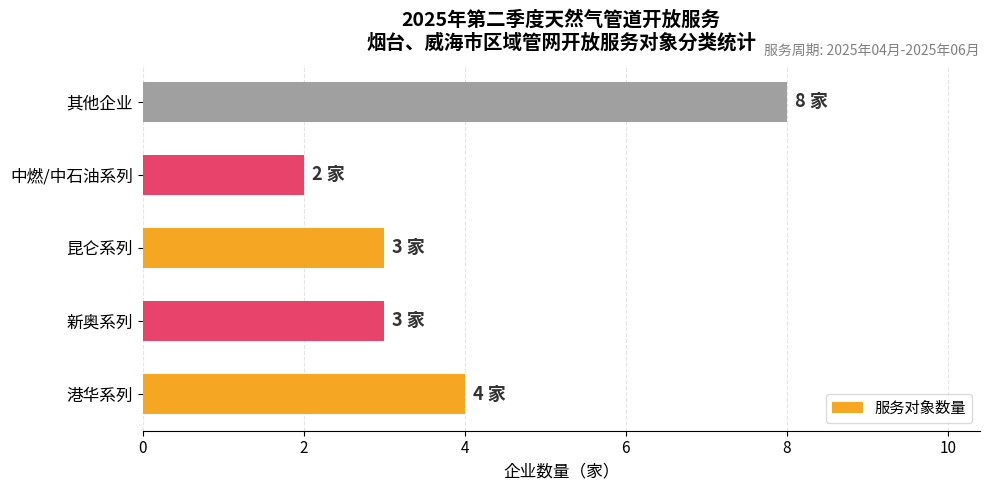

At which label is the value closest to 5?

港华系列